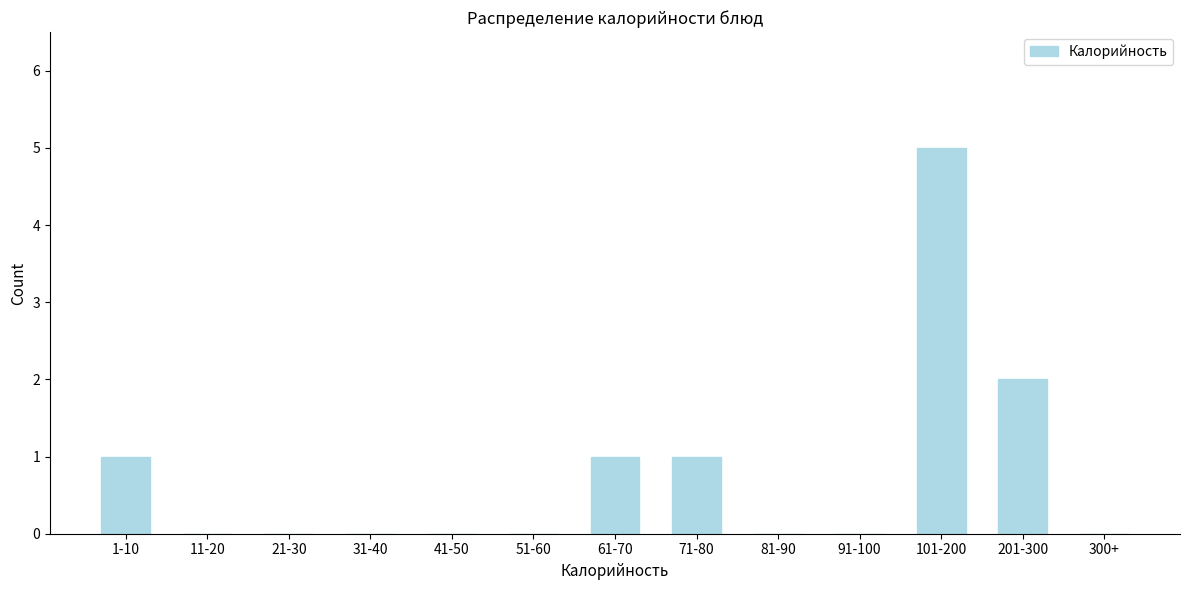

Reading left to right, transcribe all the data shown in this chart.

1-10=1	11-20=0	21-30=0	31-40=0	41-50=0	51-60=0	61-70=1	71-80=1	81-90=0	91-100=0	101-200=5	201-300=2	300+=0